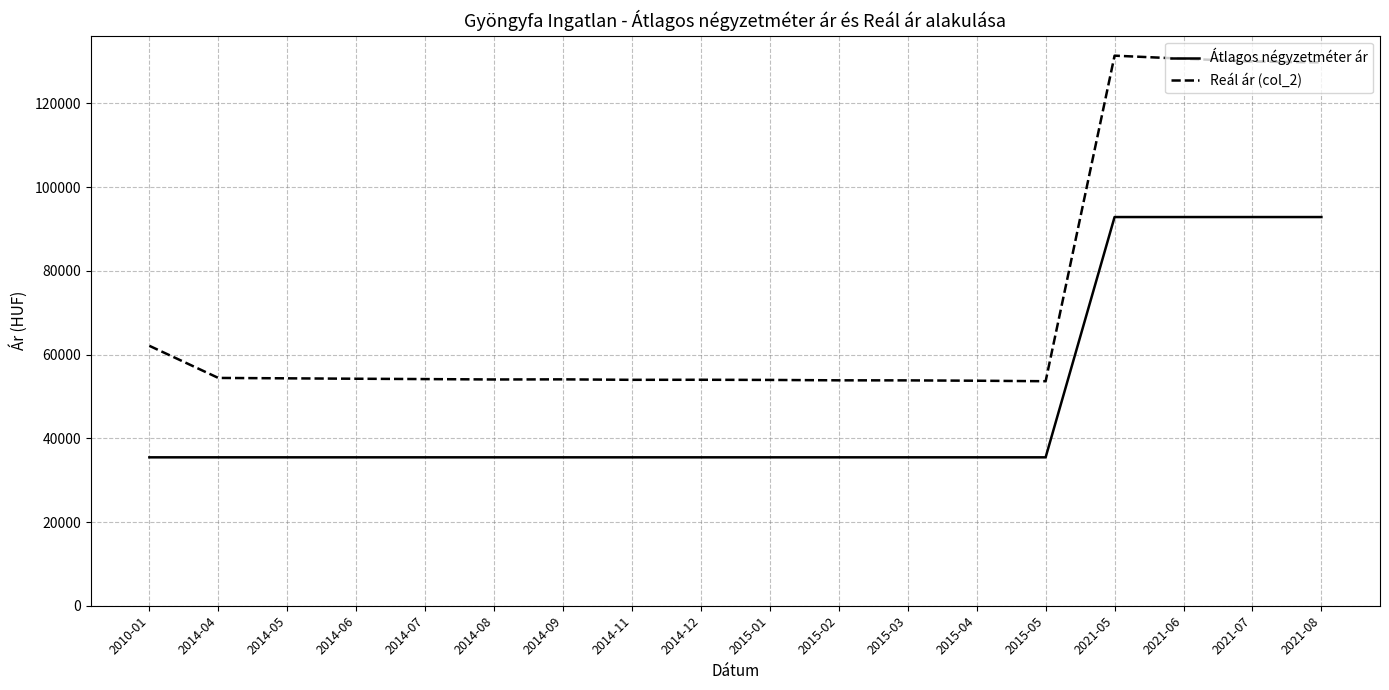

List the series in order of their peak value, lowest first.

Átlagos négyzetméter ár, Reál ár (col_2)